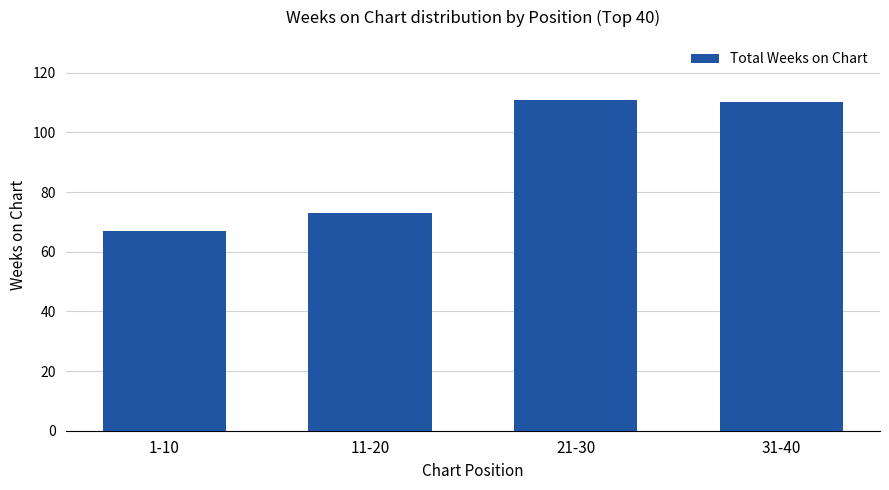

What is the difference between the values at 11-20 and 21-30?

38